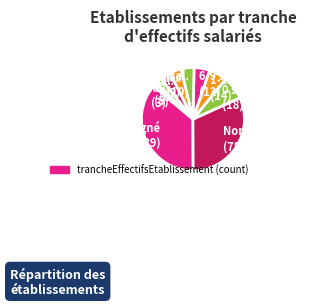

Combined, do 0 salarié (18) and Non renseigné (89) account for over 50%?

No